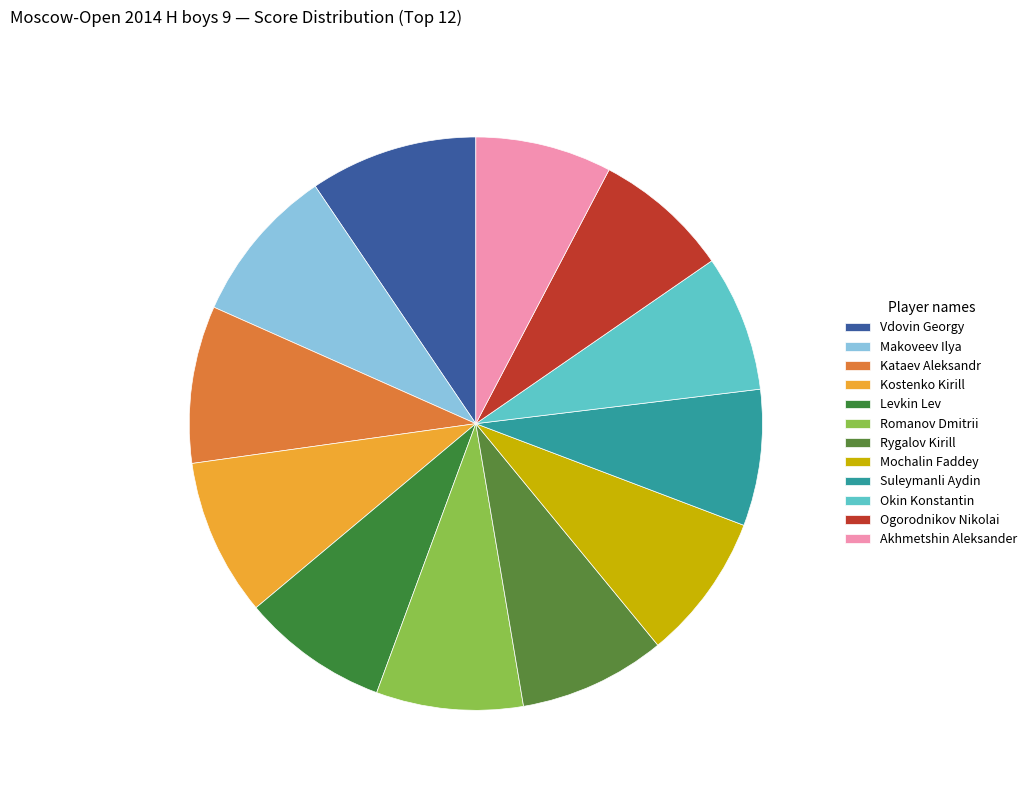

Between Kostenko Kirill and Levkin Lev, which is larger?

Kostenko Kirill